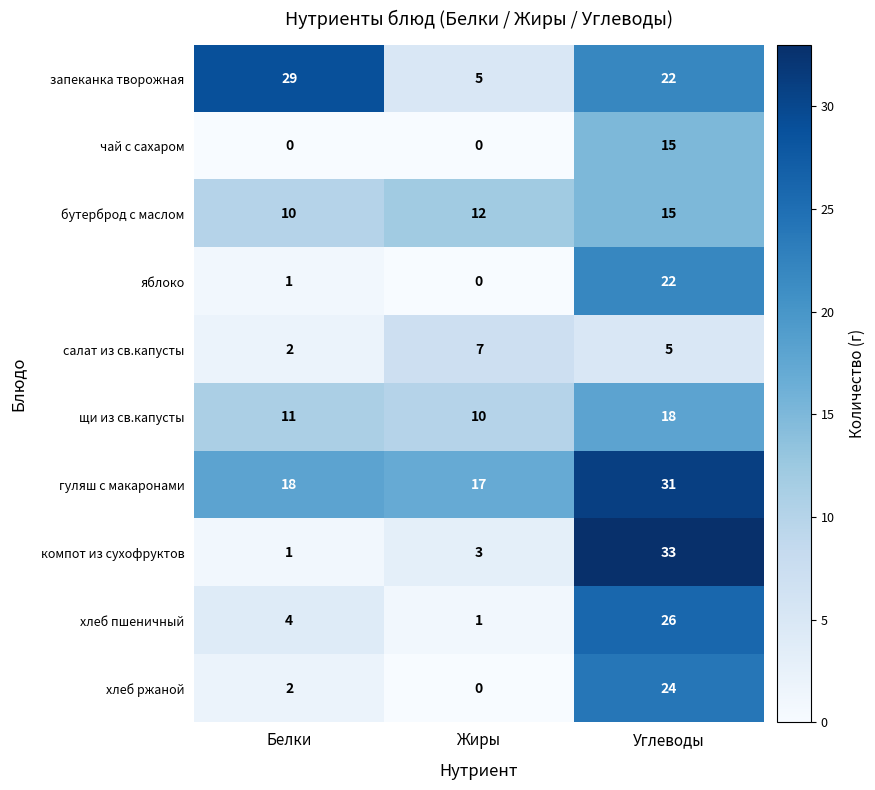

Read the салат из св.капусты value at Жиры.

7